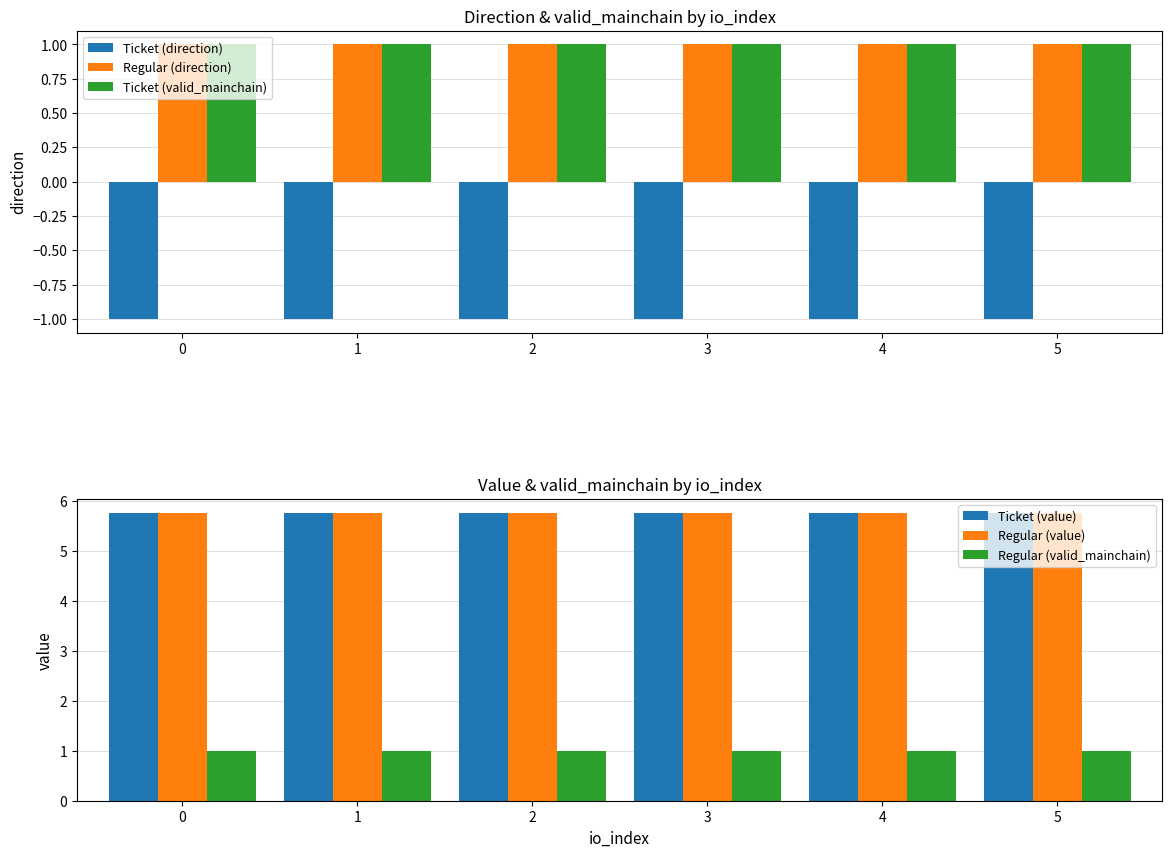

Is it true that Regular (direction) equals 1.5 at 5?

False